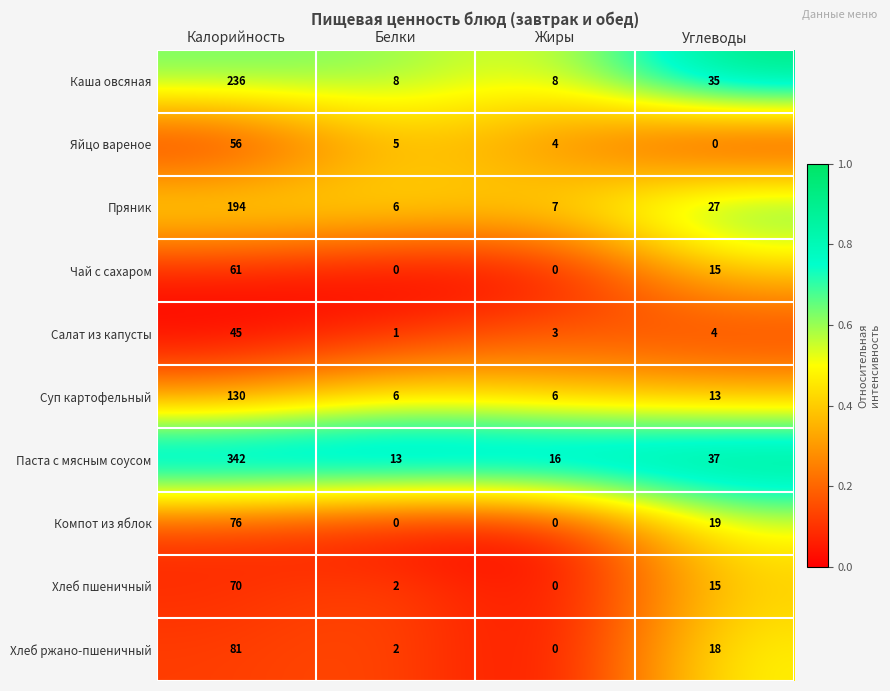

What is the difference between the Паста с мясным соусом values at Калорийность and Жиры?

326